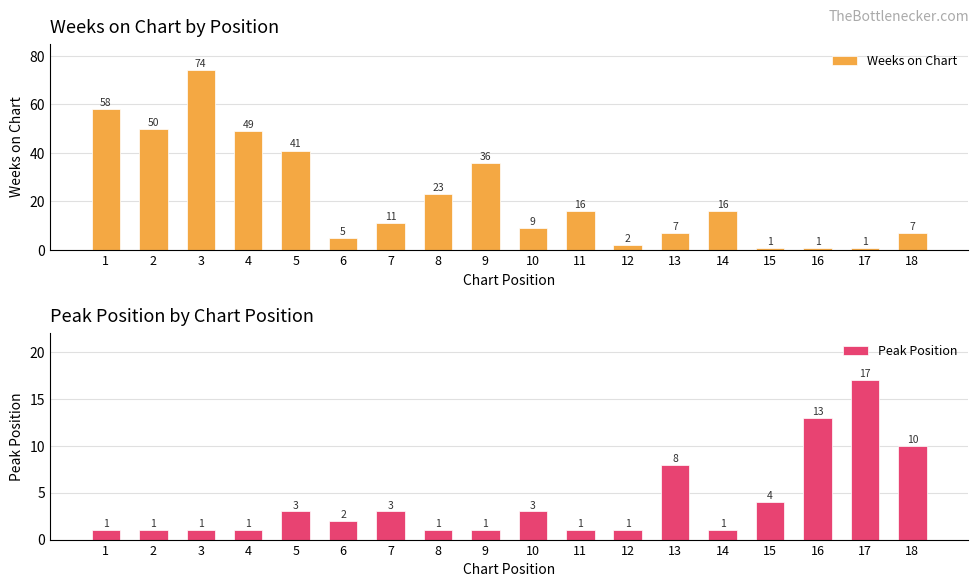

What are all the series names shown in the legend?

Weeks on Chart, Peak Position